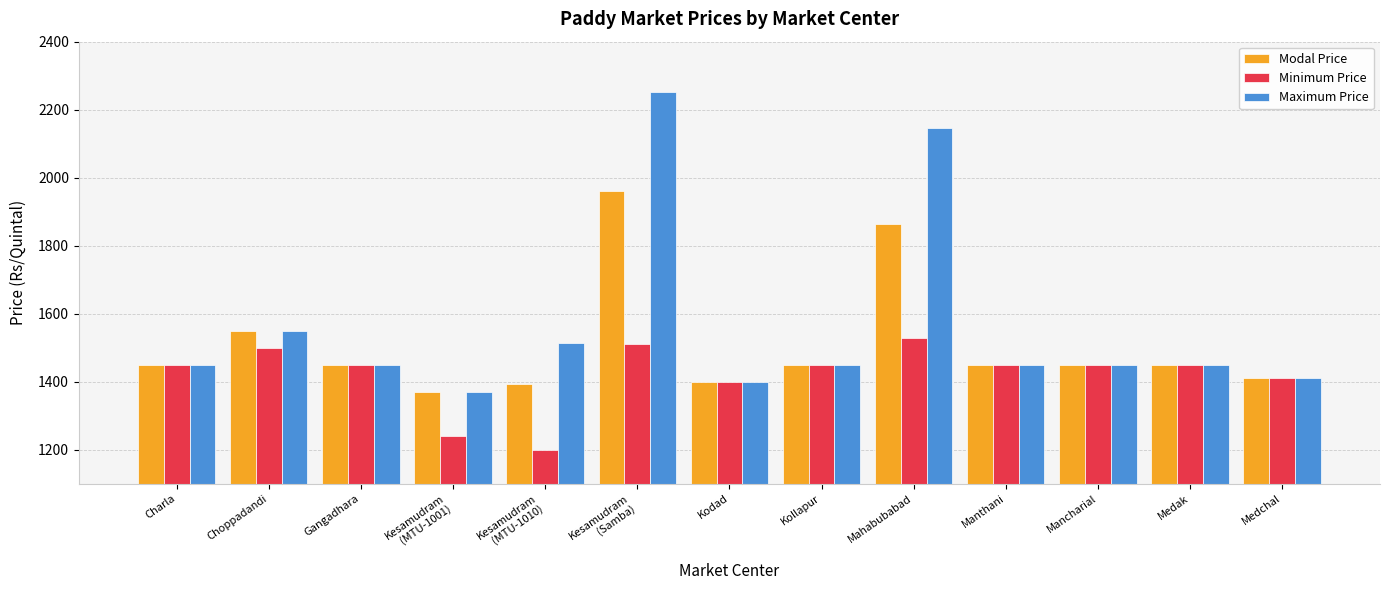

How many bars are there in total?

39